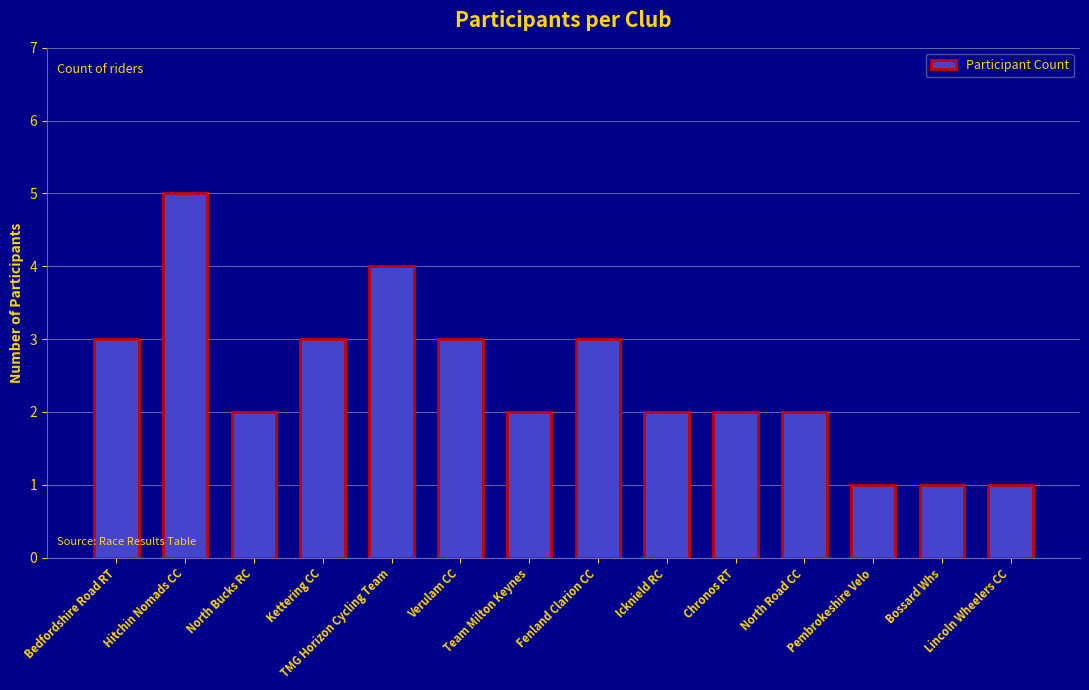

Reading right to left, what are all the values shown in this chart?

Lincoln Wheelers CC=1	Bossard Whs=1	Pembrokeshire Velo=1	North Road CC=2	Chronos RT=2	Icknield RC=2	Fenland Clarion CC=3	Team Milton Keynes=2	Verulam CC=3	TMG Horizon Cycling Team=4	Kettering CC=3	North Bucks RC=2	Hitchin Nomads CC=5	Bedfordshire Road RT=3